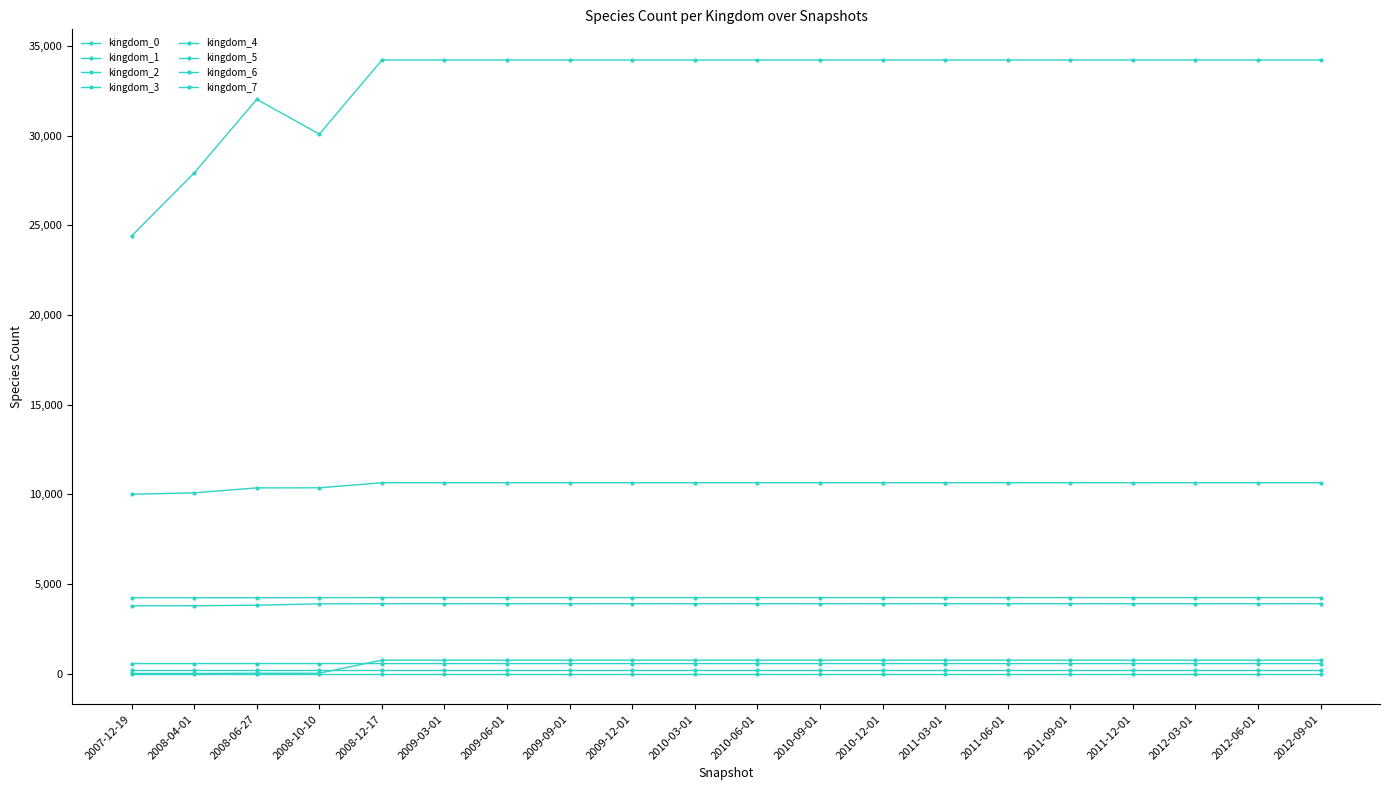

At 2011-06-01, list the series in order from smallest to largest.

kingdom_7, kingdom_1, kingdom_4, kingdom_3, kingdom_5, kingdom_6